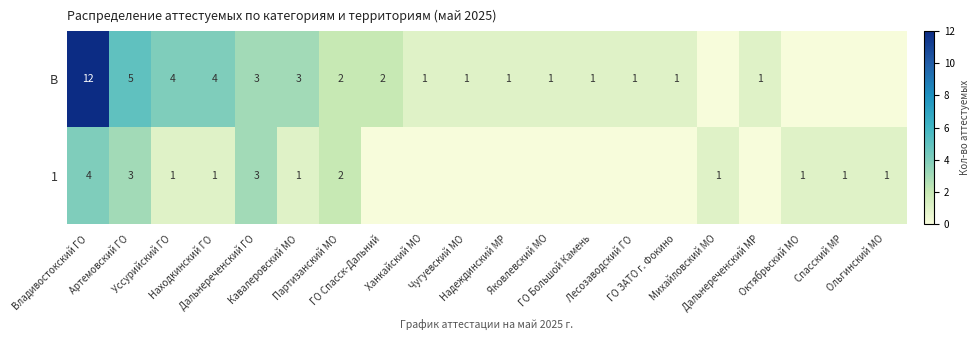

Which label corresponds to the smallest value in the chart?

Михайловский МО